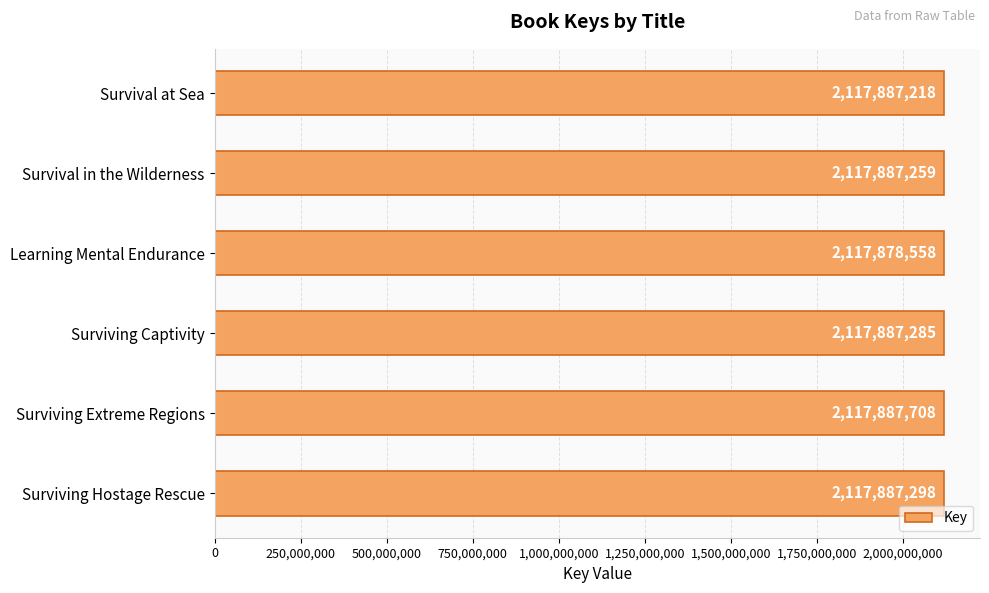

Reading top to bottom, list all the values displayed in this chart.

Survival at Sea=2117887218	Survival in the Wilderness=2117887259	Learning Mental Endurance=2117878558	Surviving Captivity=2117887285	Surviving Extreme Regions=2117887708	Surviving Hostage Rescue=2117887298